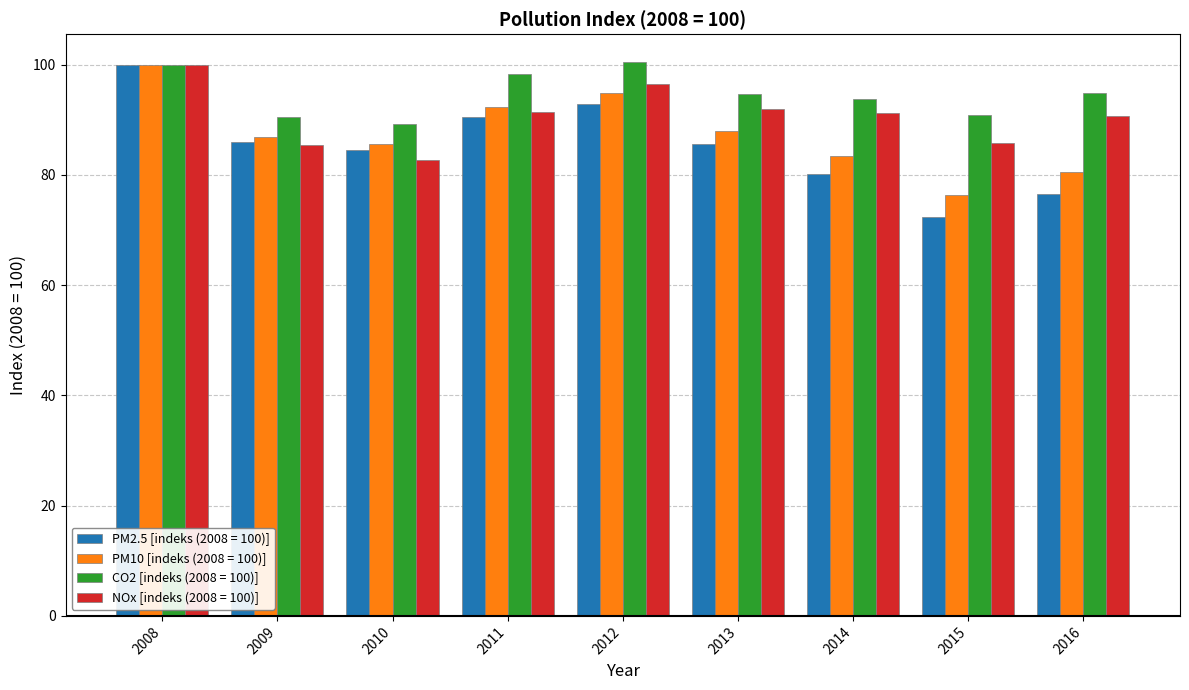

Are the bars horizontal?

No